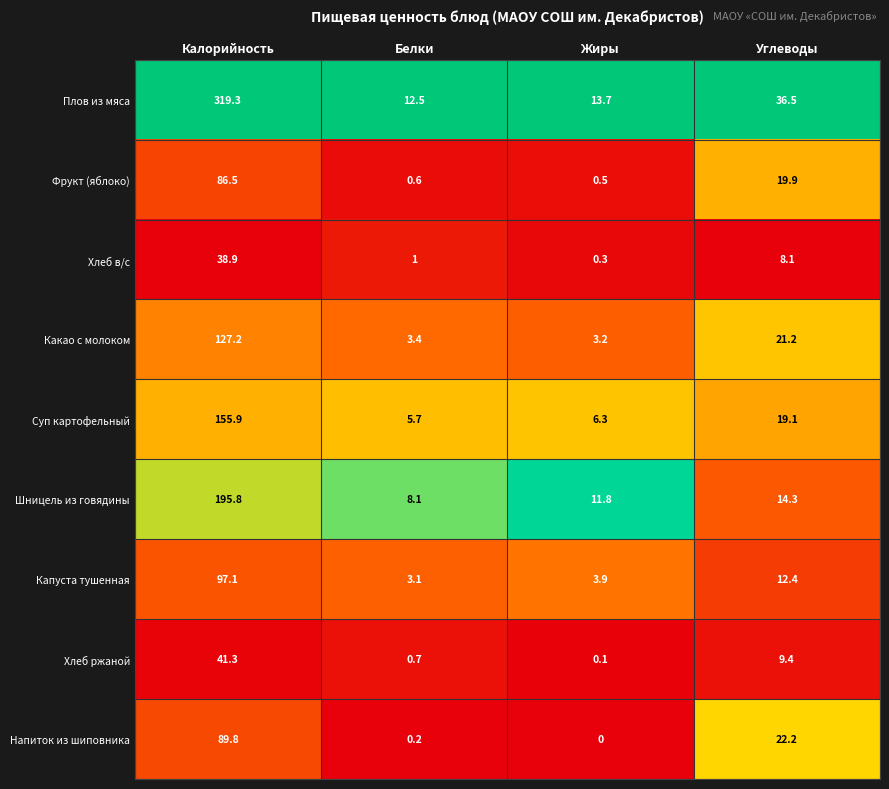

What is the total value across all series at Жиры?

39.8